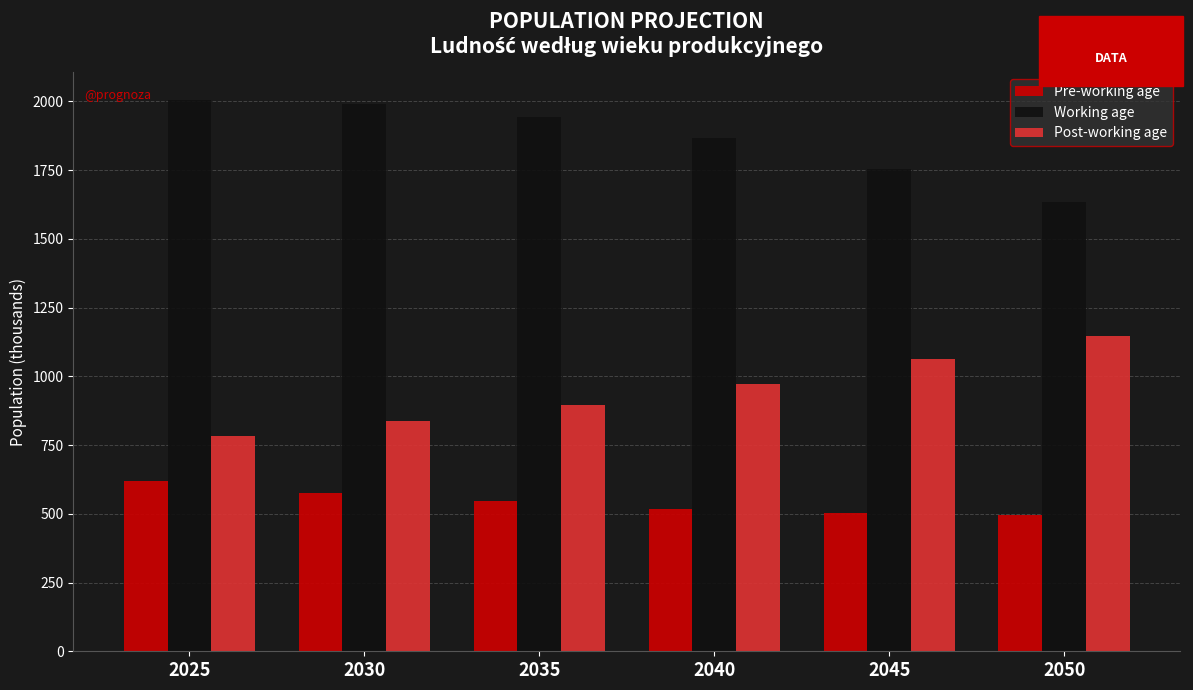

What is the total value across all series at 2040?

3354.6